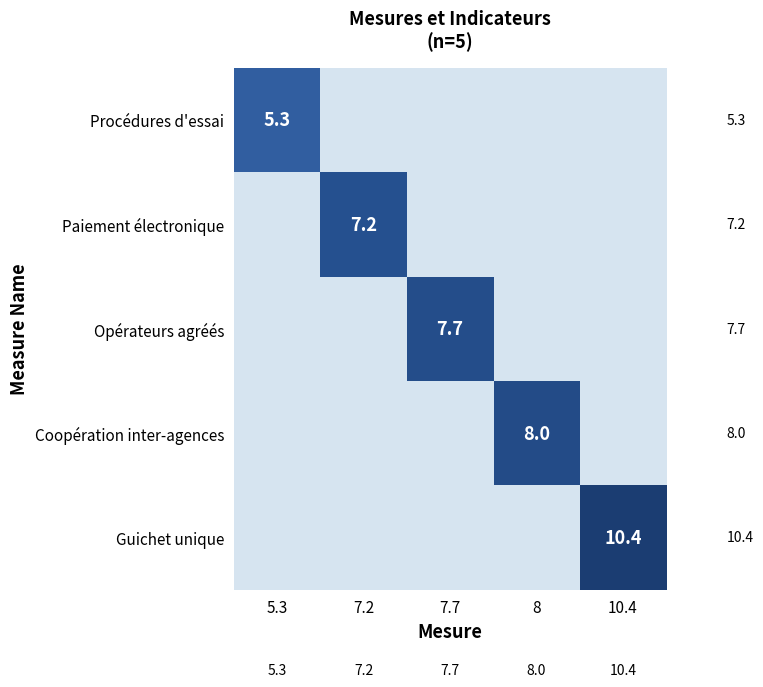

The value of Procédures d'essai at 5.3 is 2.0. True or false?

False